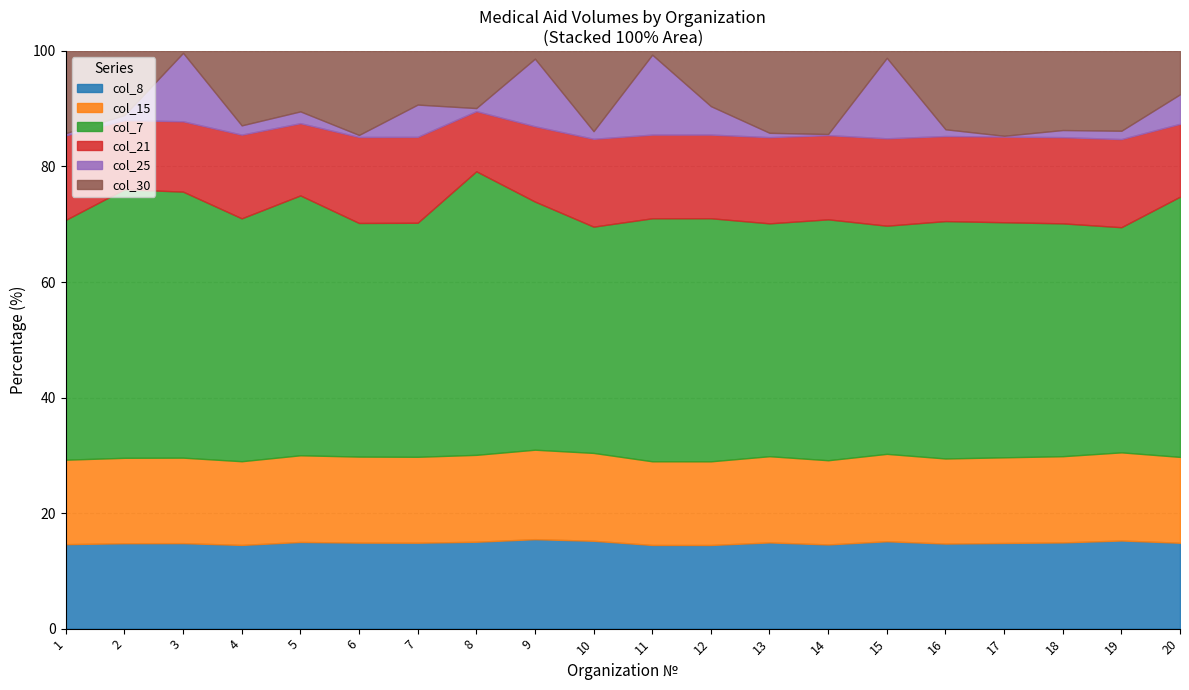

Is it true that col_25 (Astamed volumes) equals 201 at 19?

True